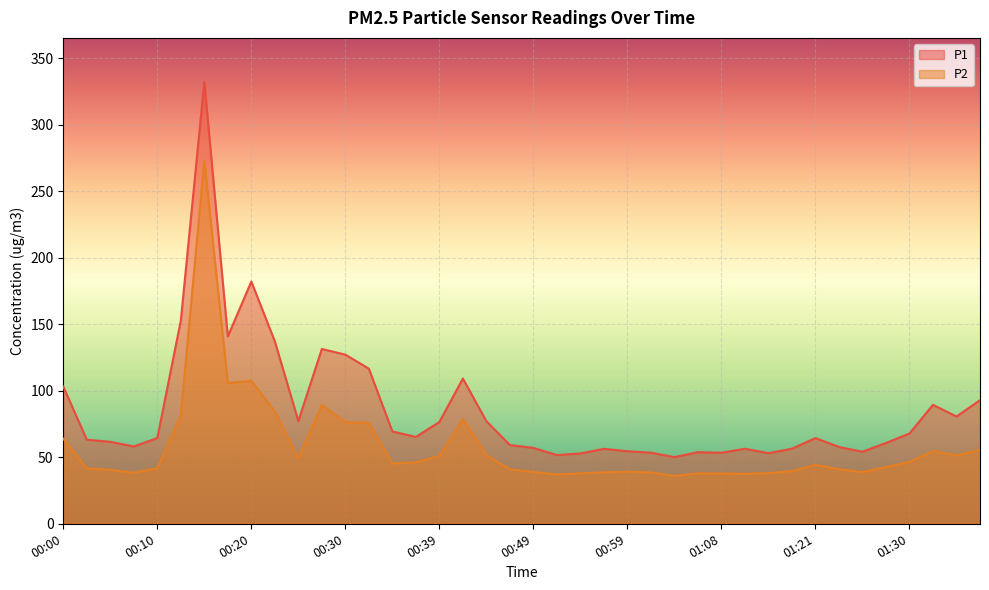

Is the value of P1 at 00:24 greater than the value of P2 at 00:47?

Yes